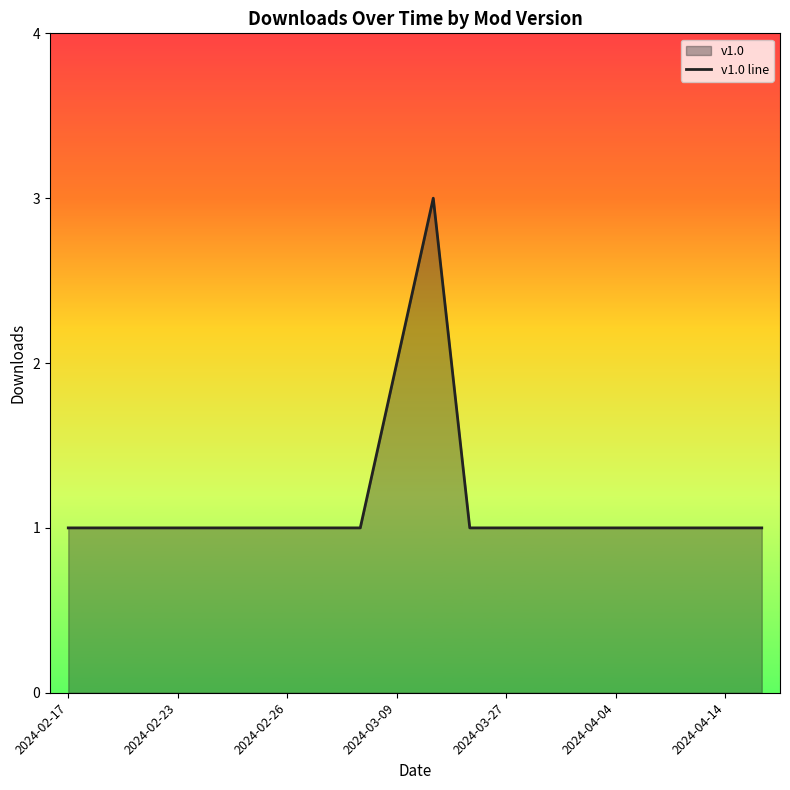

The value at 2024-03-27 is 0. True or false?

False